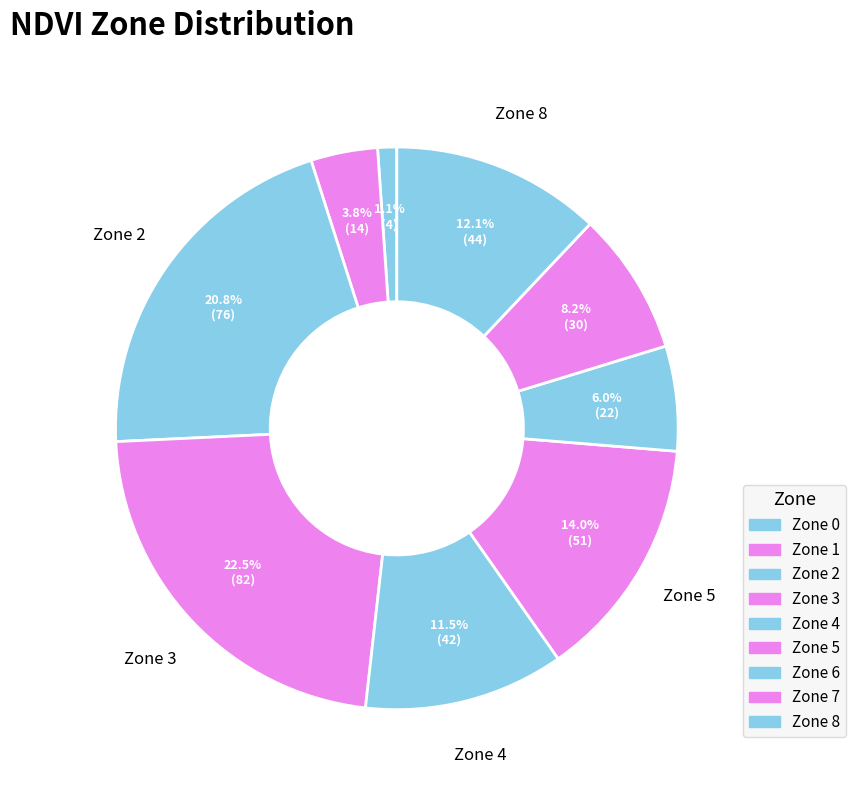

How many segments does this pie chart have?

9